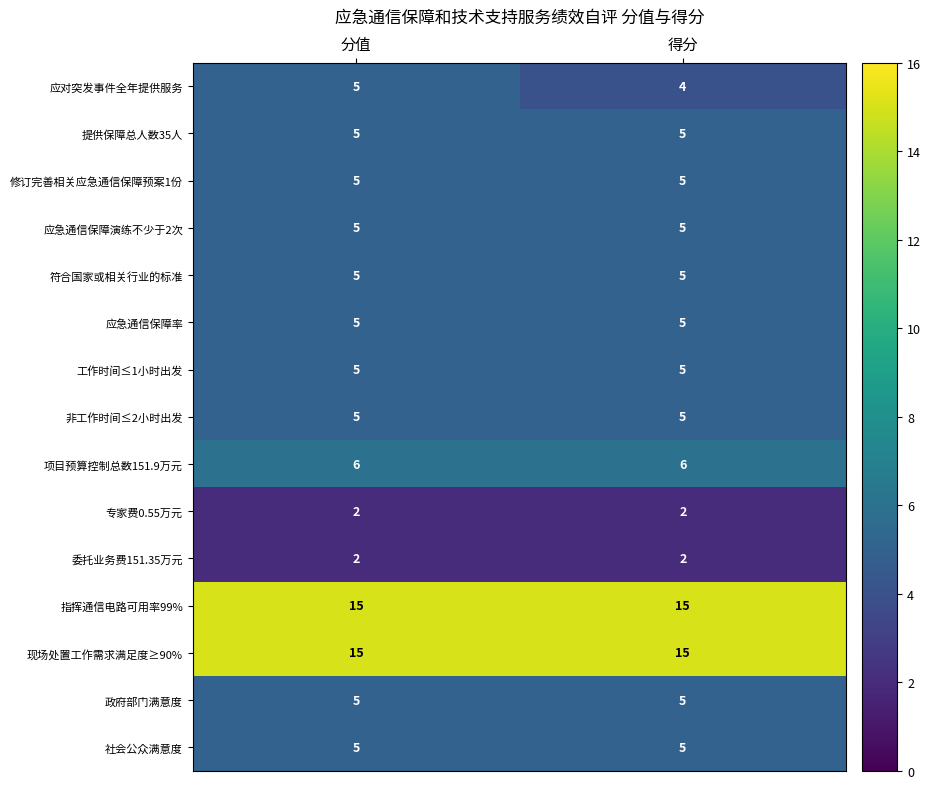

What is the sum of the 现场处置工作需求满足度≥90% values at 得分 and 分值?

30